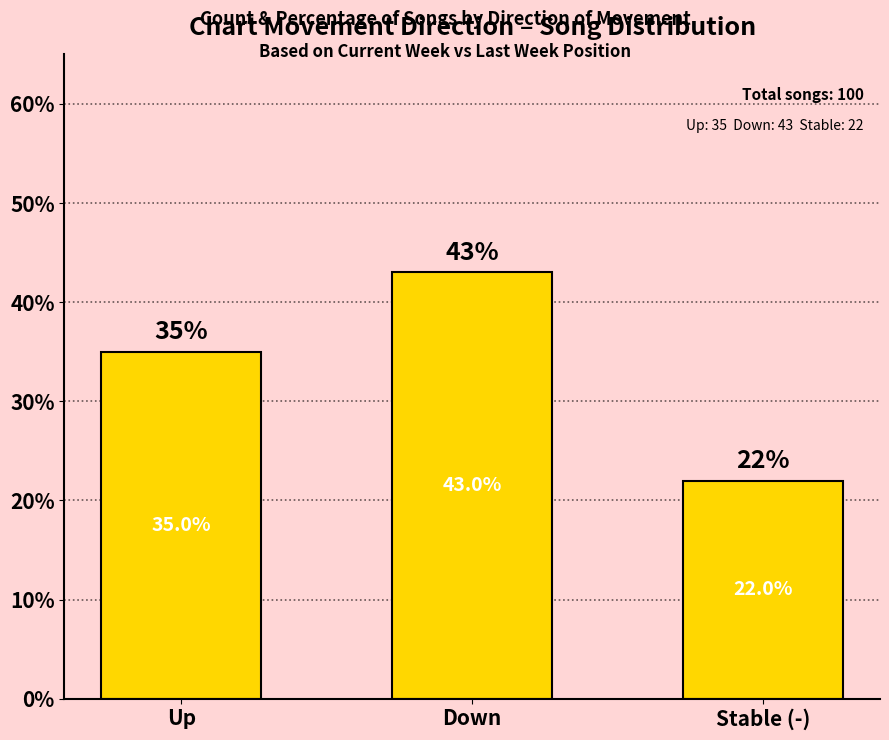

Reading right to left, extract all data points from this chart.

22	43	35